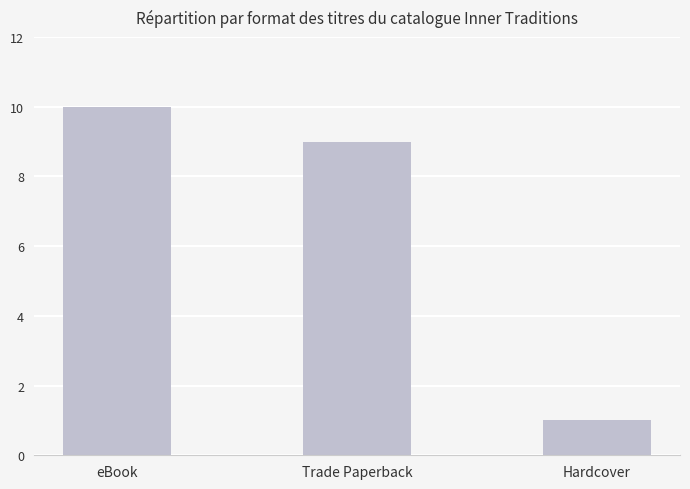

Reading right to left, what are all the values shown in this chart?

1	9	10